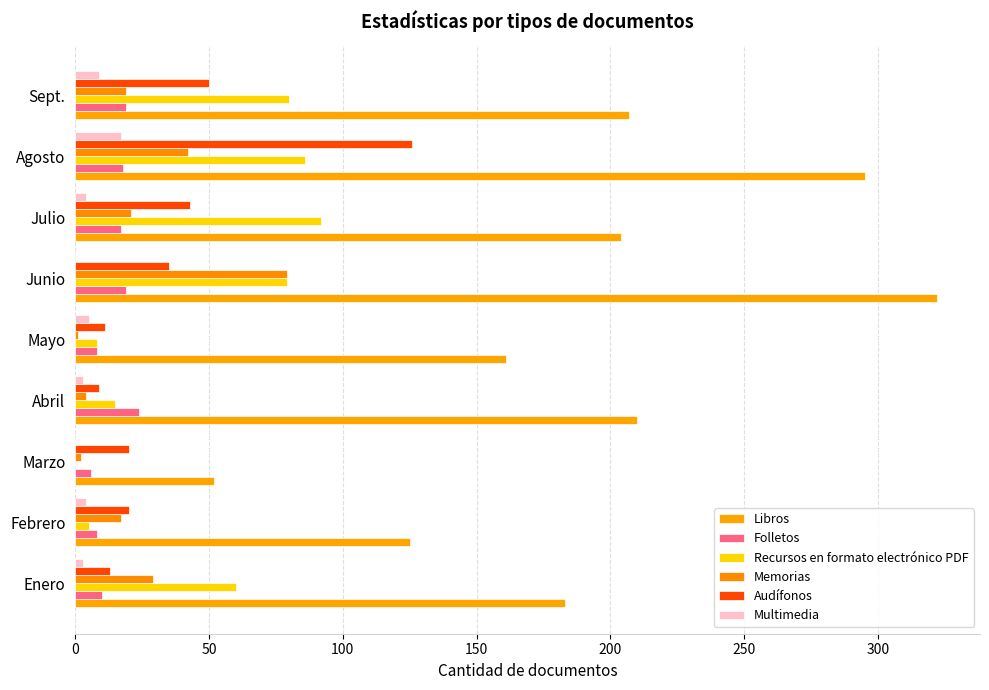

Which series has the largest total across all categories?

Libros